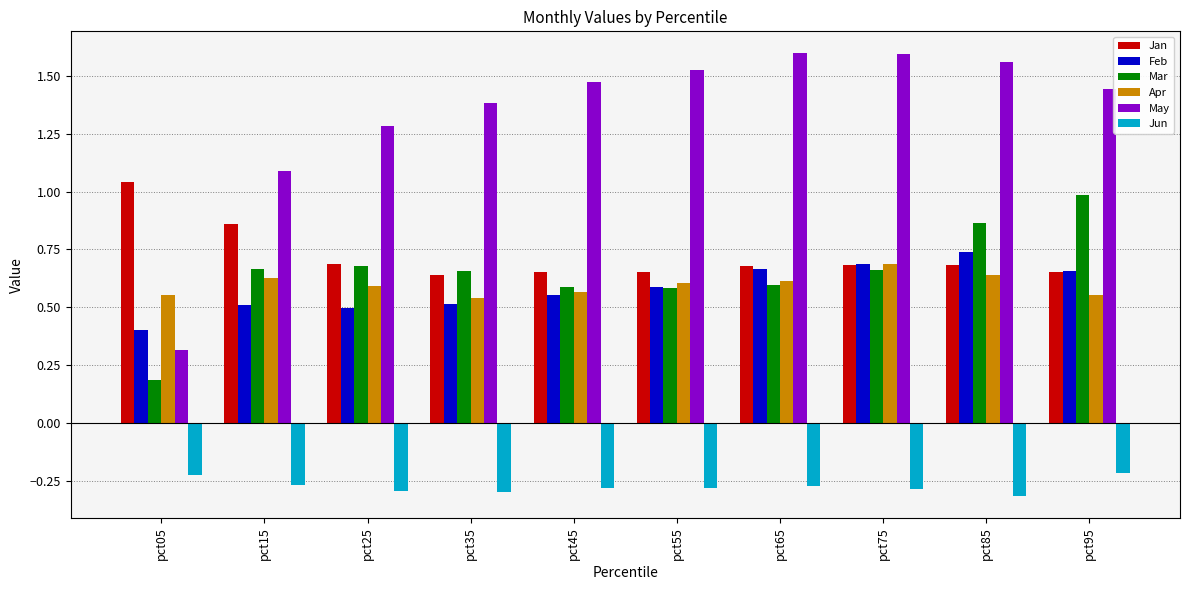

Are the bars grouped side by side (vs. stacked)?

Yes